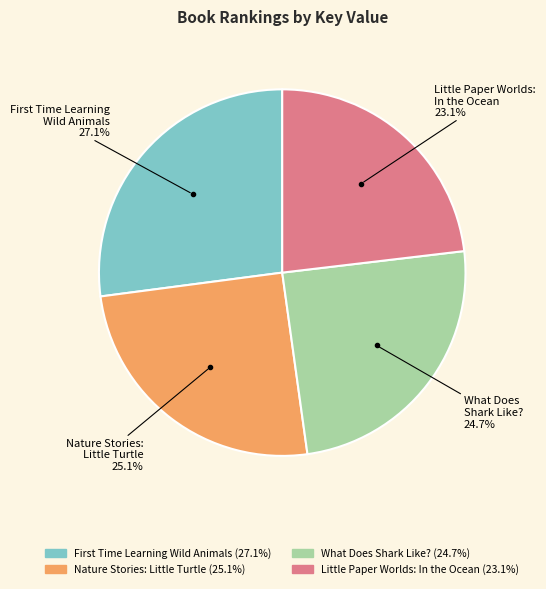

How much of the chart is everything except Little Paper Worlds: In the Ocean?

76.9%